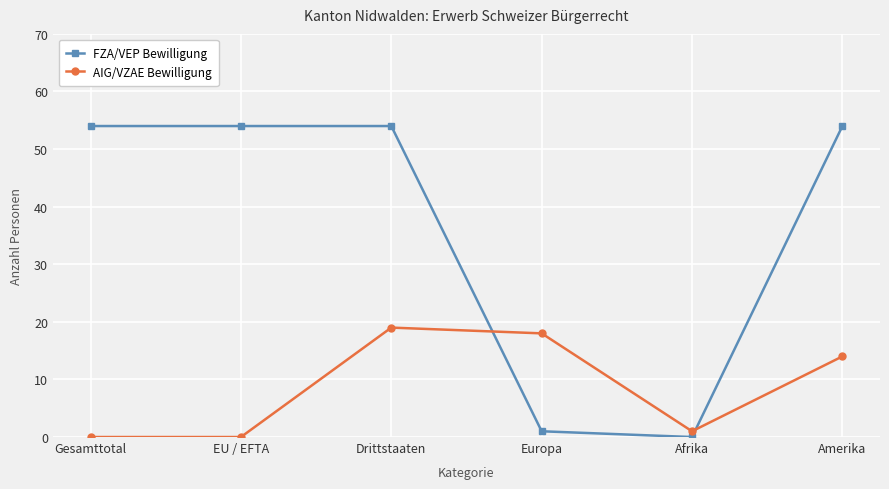

How many lines are shown in the chart?

2